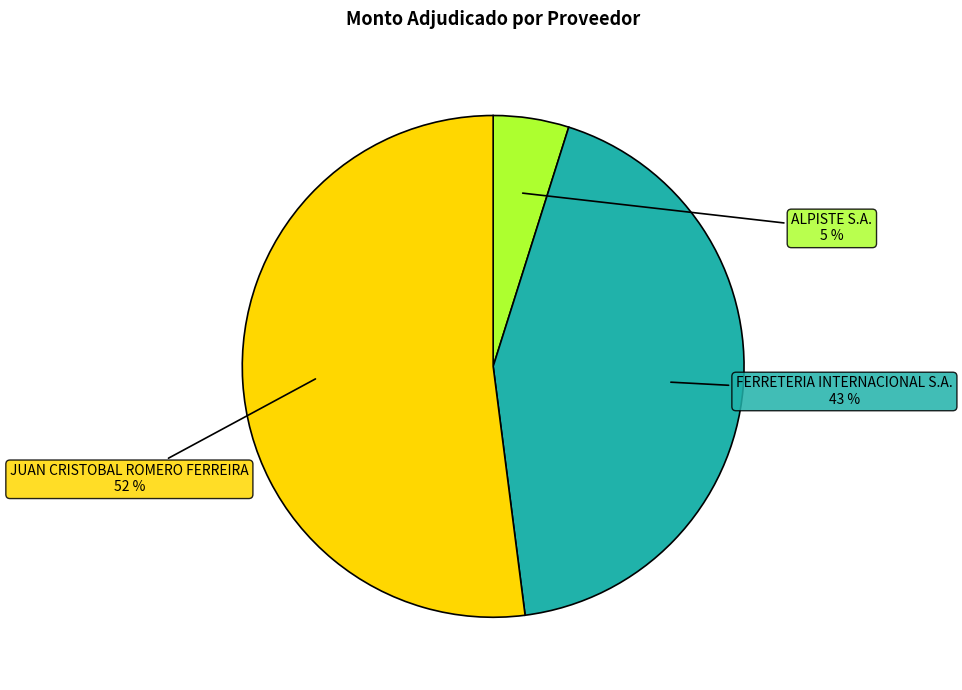

Is there any slice that represents more than half of the pie?

Yes